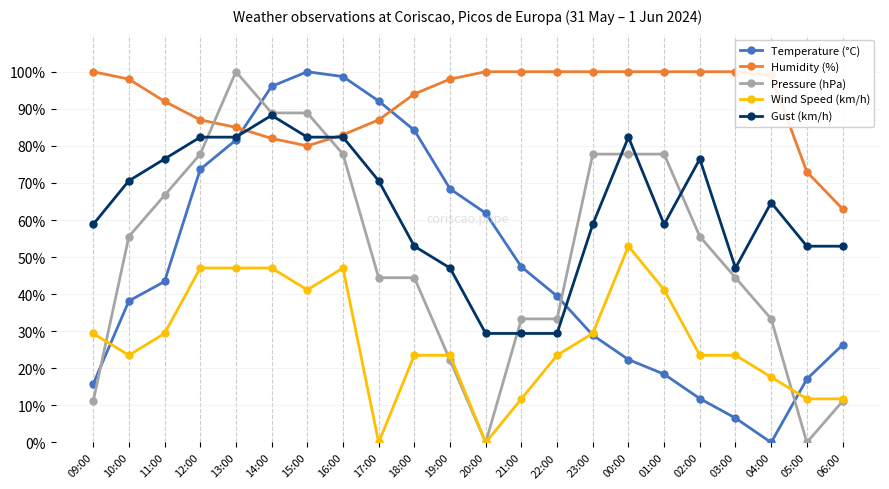

Reading right to left, transcribe all the data shown in this chart.

Temperature (°C): 26.3	17.1	0.0	6.6	11.8	18.4	22.4	28.9	39.5	47.4	61.8	68.4	84.2	92.1	98.7	100.0	96.1	81.6	73.7	43.4	38.2	15.8
Humidity (%): 63.0	73.0	99.0	100.0	100.0	100.0	100.0	100.0	100.0	100.0	100.0	98.0	94.0	87.0	83.0	80.0	82.0	85.0	87.0	92.0	98.0	100.0
Pressure (hPa): 11.1	0.0	33.3	44.4	55.6	77.8	77.8	77.8	33.3	33.3	0.0	22.2	44.4	44.4	77.8	88.9	88.9	100.0	77.8	66.7	55.6	11.1
Wind Speed (km/h): 11.8	11.8	17.6	23.5	23.5	41.2	52.9	29.4	23.5	11.8	0.0	23.5	23.5	0.0	47.1	41.2	47.1	47.1	47.1	29.4	23.5	29.4
Gust (km/h): 52.9	52.9	64.7	47.1	76.5	58.8	82.4	58.8	29.4	29.4	29.4	47.1	52.9	70.6	82.4	82.4	88.2	82.4	82.4	76.5	70.6	58.8